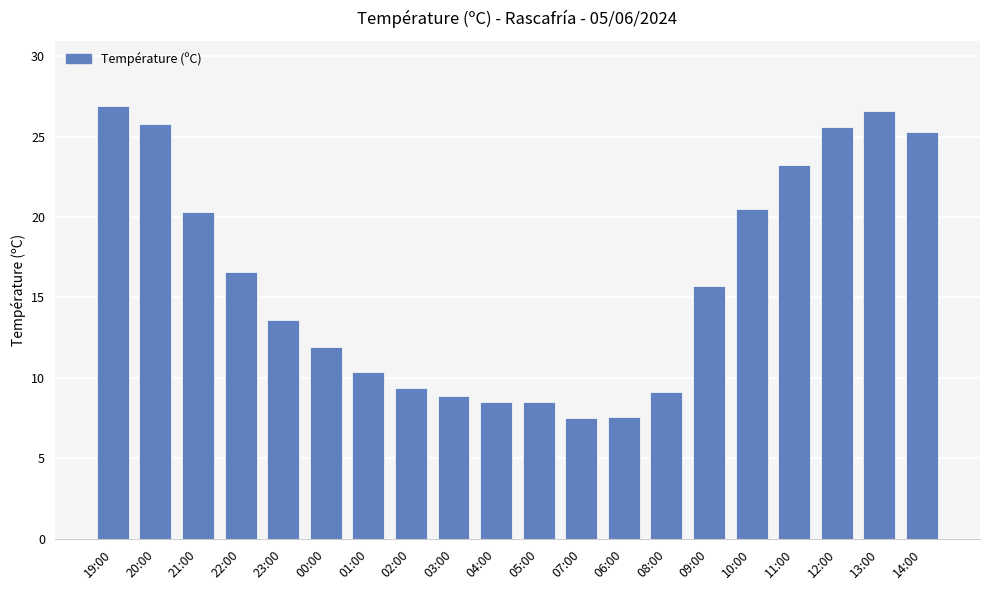

How many bars are there in total?

20